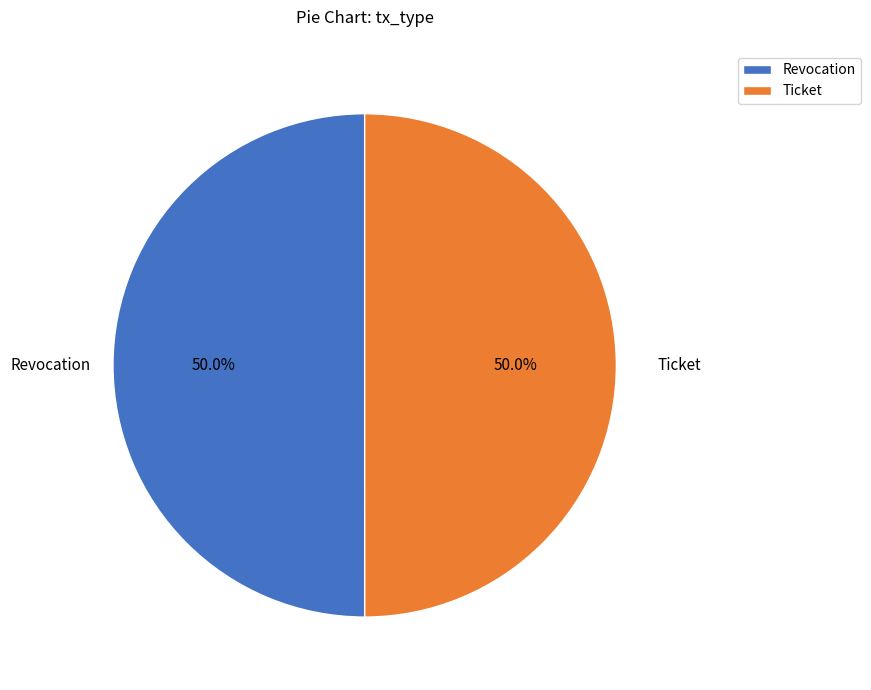

The Ticket slice represents 38% of the pie. True or false?

False